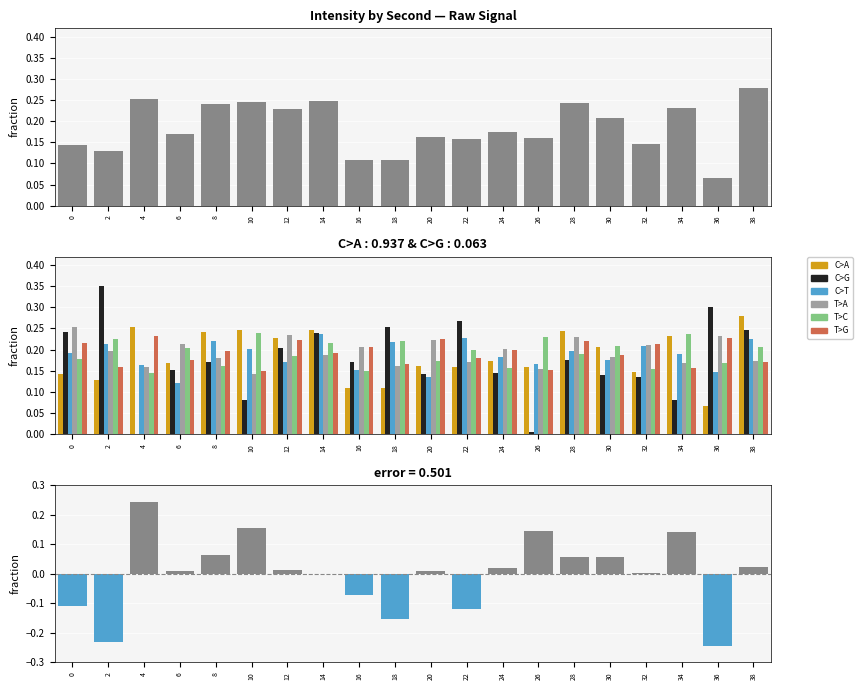

How many data points does each series have?

20